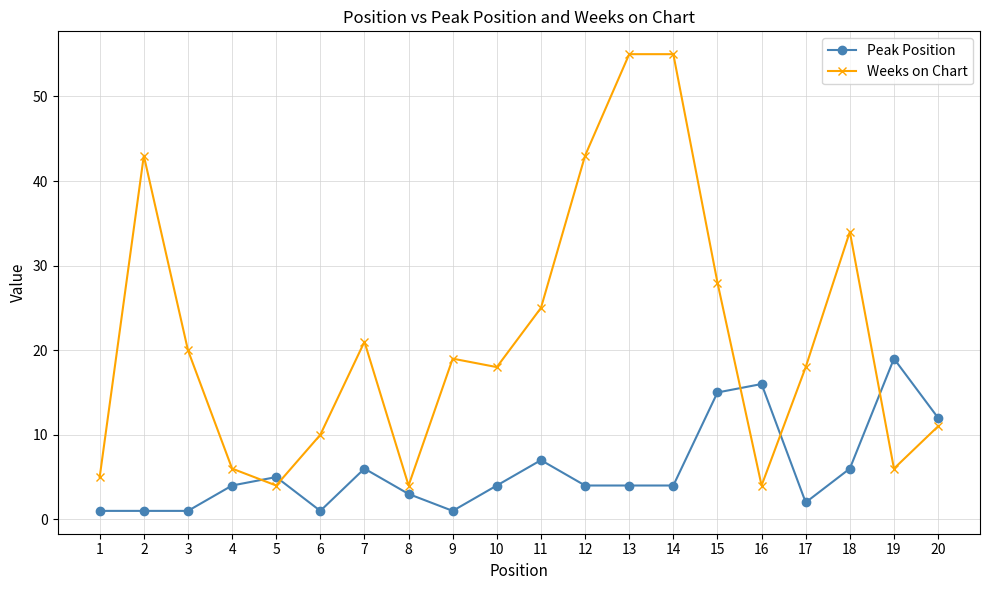

What is the sum of all Peak Position values?

116